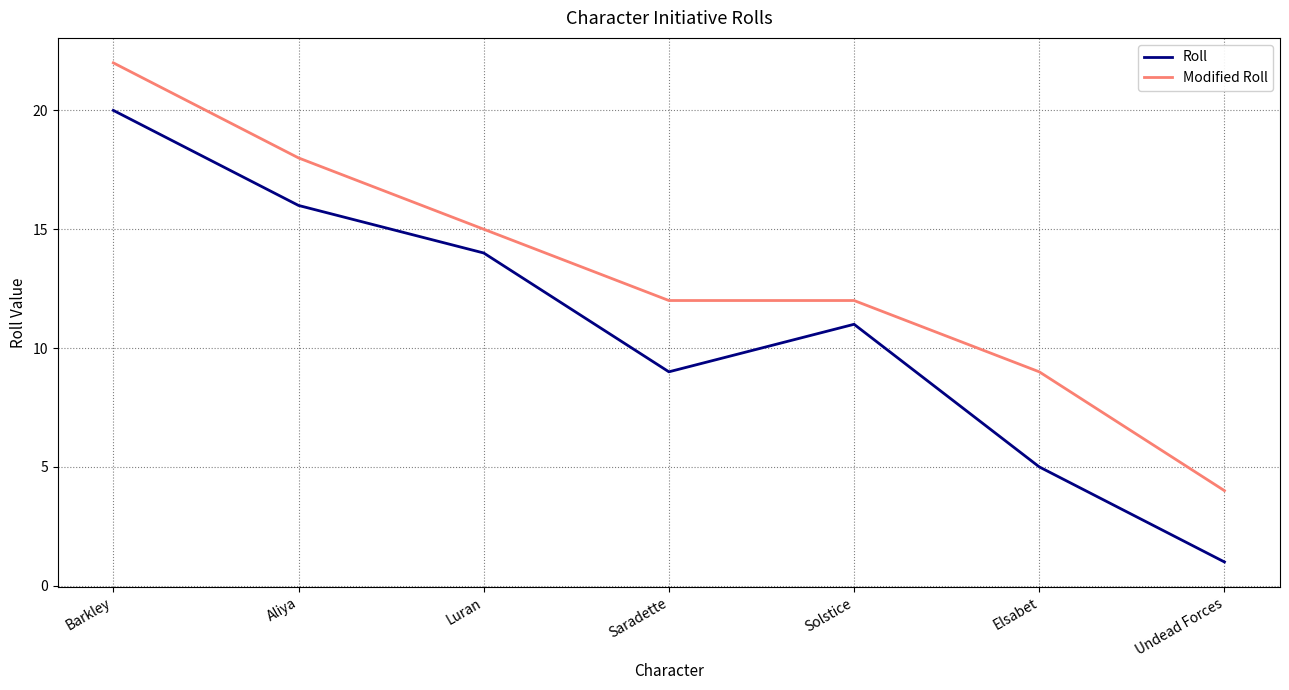

How many Modified Roll values are between 9 and 18?

5